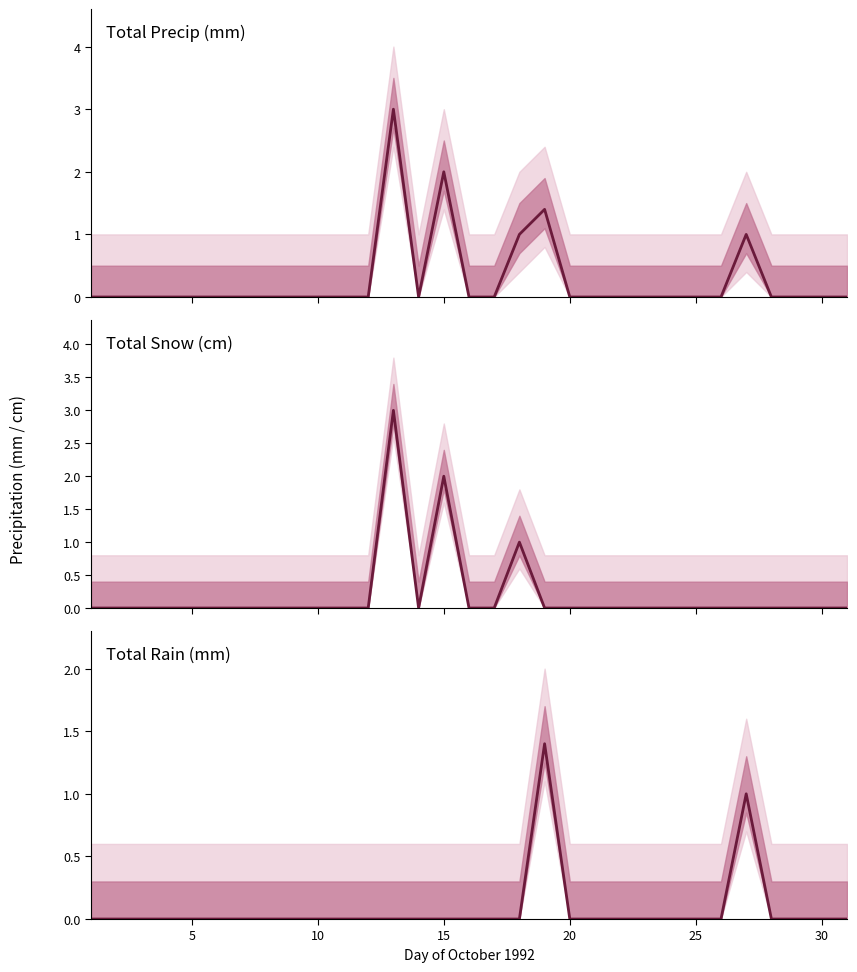

How many intersections are there between Total Rain (mm) and Total Snow (cm)?

1